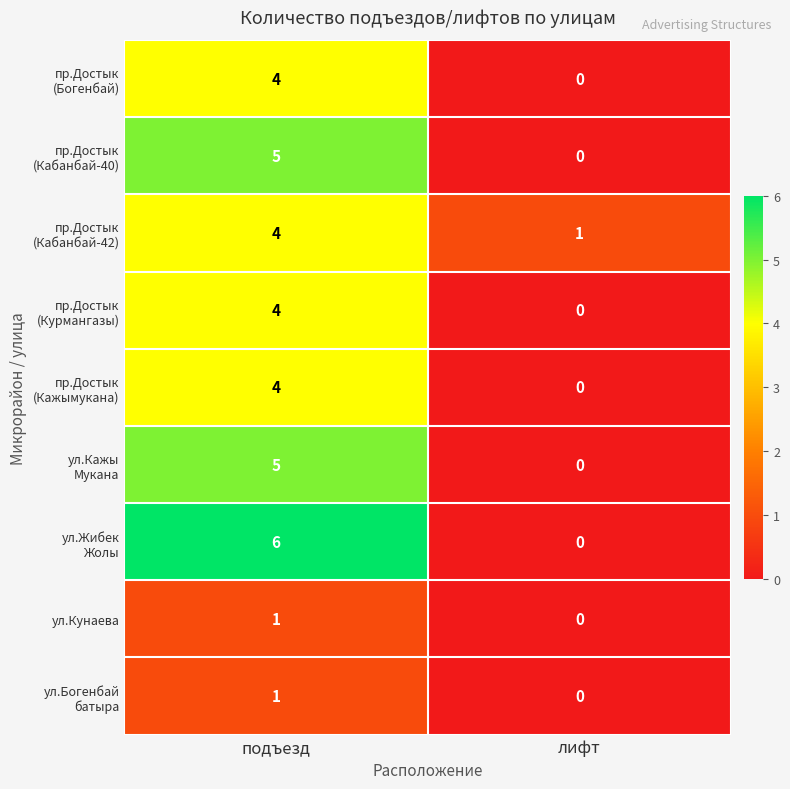

What is the total value across all series at подъезд?

34